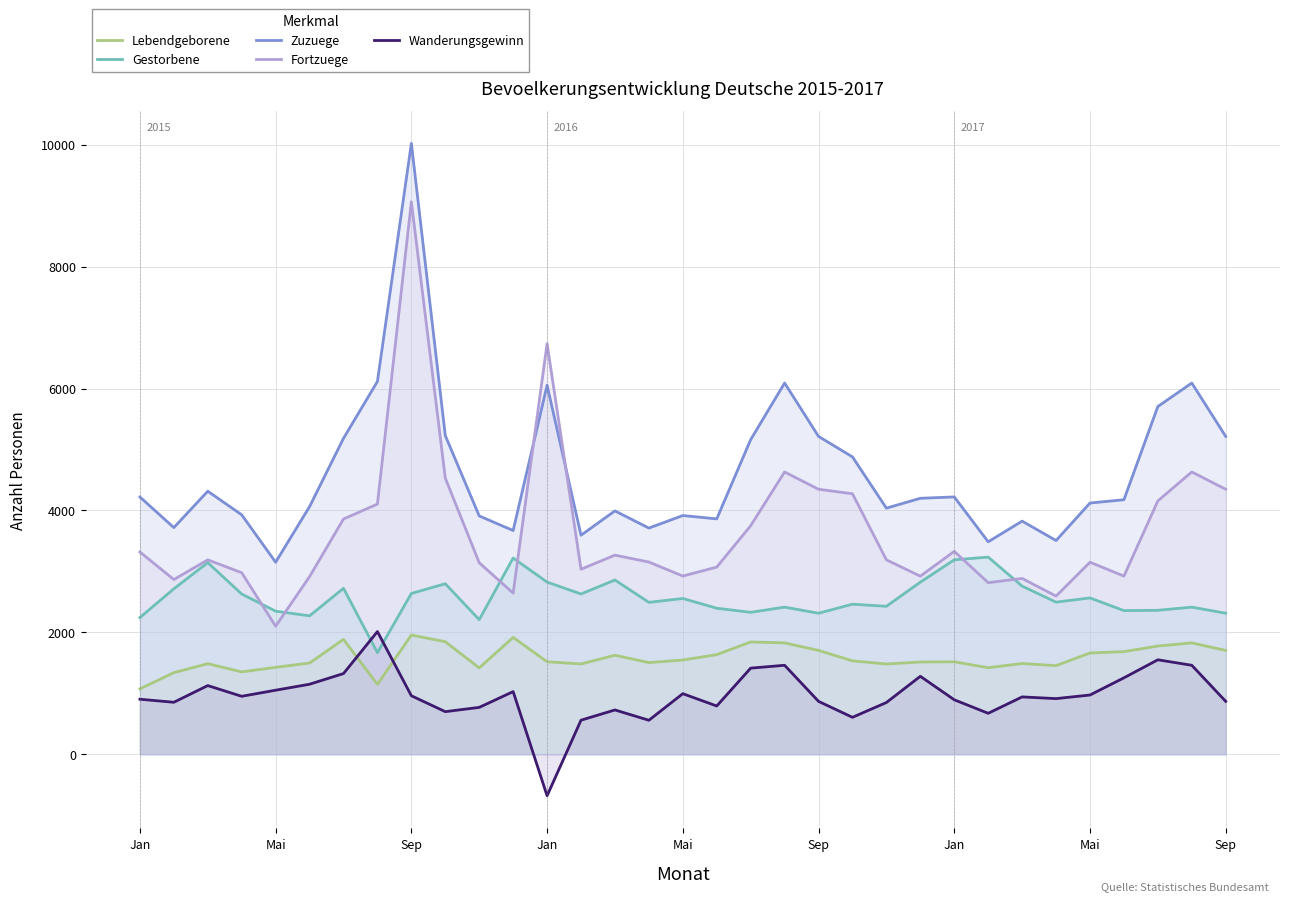

What is the total value across all series at Jan?

11754